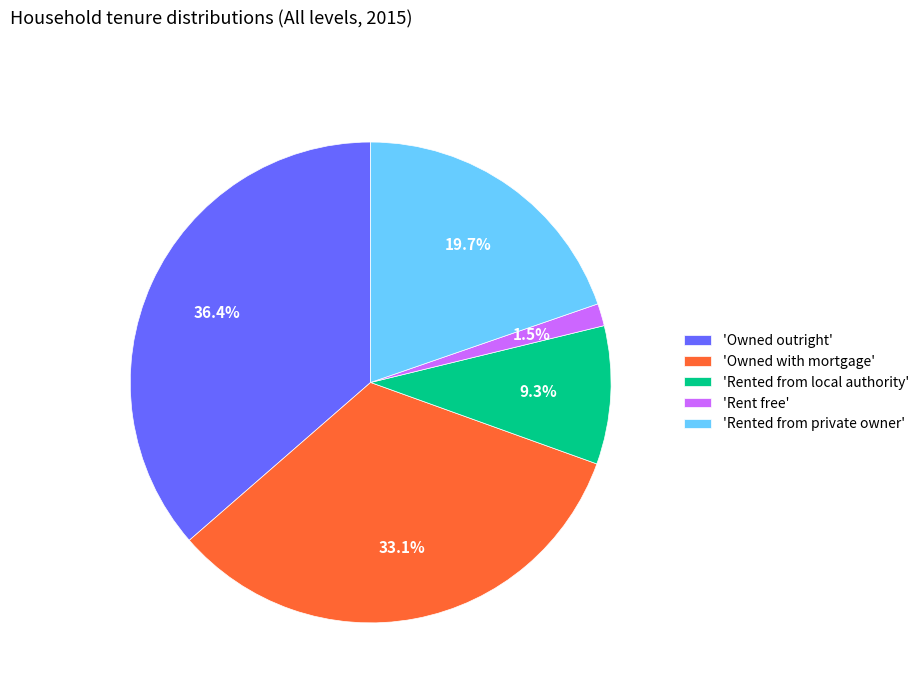

Combined, do 'Owned outright' and 'Rented from local authority' account for over 50%?

No